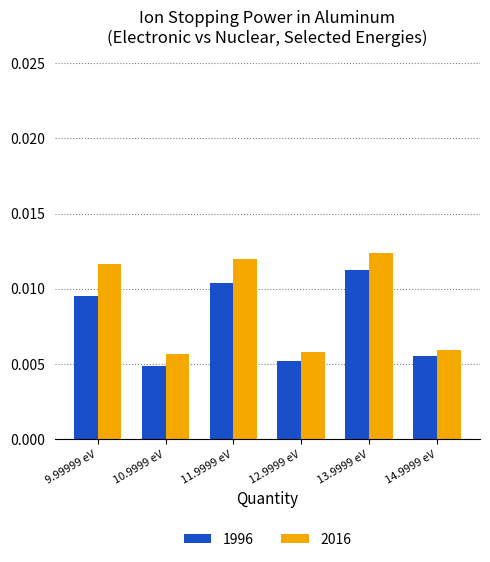

Are the bars grouped side by side (vs. stacked)?

Yes